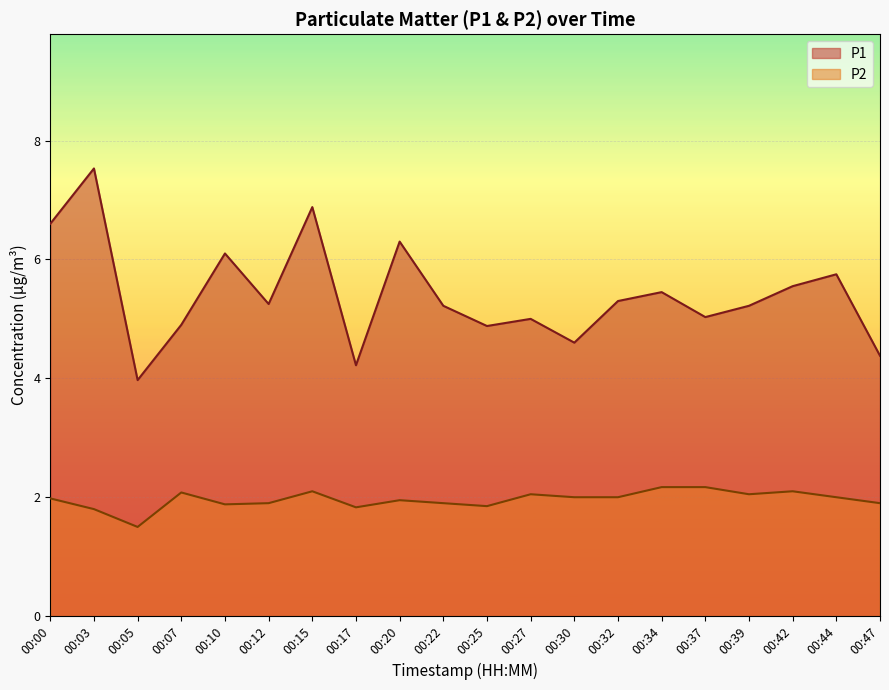

Rank the categories by P1 value from highest to lowest.

00:03, 00:15, 00:00, 00:20, 00:10, 00:44, 00:42, 00:34, 00:32, 00:12, 00:22, 00:39, 00:37, 00:27, 00:07, 00:25, 00:30, 00:47, 00:17, 00:05